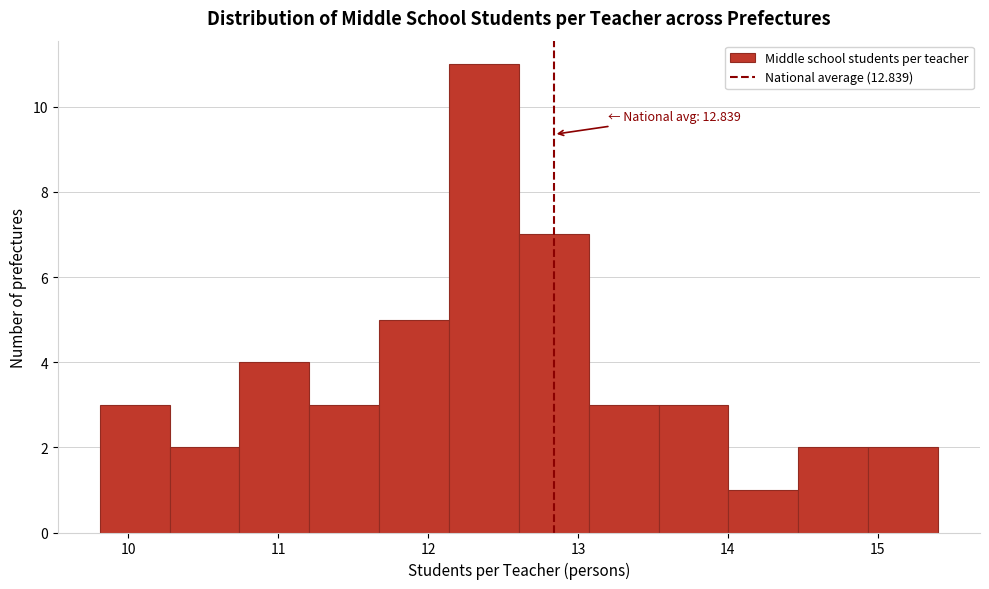

Which range on the x-axis has the tallest bar?

12.1 to 12.6